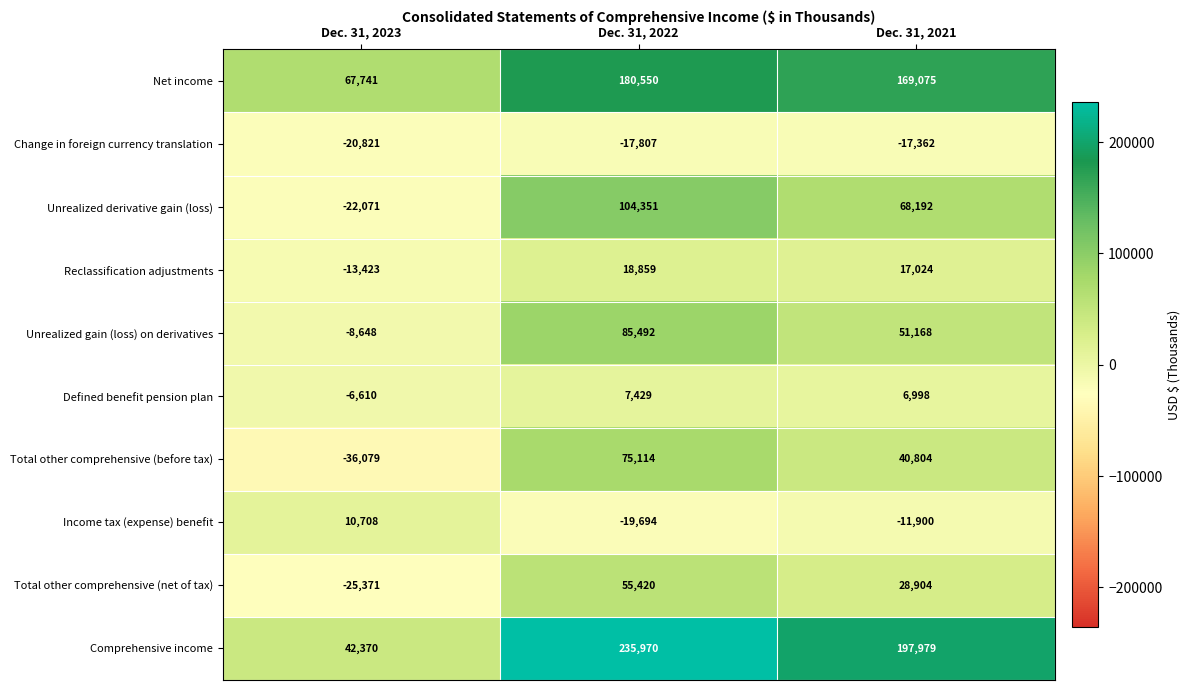

Reading left to right, list all the values displayed in this chart.

Net income: 67741	180550	169075
Change in foreign currency translation: -20821	-17807	-17362
Unrealized derivative gain (loss): -22071	104351	68192
Reclassification adjustments: -13423	18859	17024
Unrealized gain (loss) on derivatives: -8648	85492	51168
Defined benefit pension plan: -6610	7429	6998
Total other comprehensive (before tax): -36079	75114	40804
Income tax (expense) benefit: 10708	-19694	-11900
Total other comprehensive (net of tax): -25371	55420	28904
Comprehensive income: 42370	235970	197979